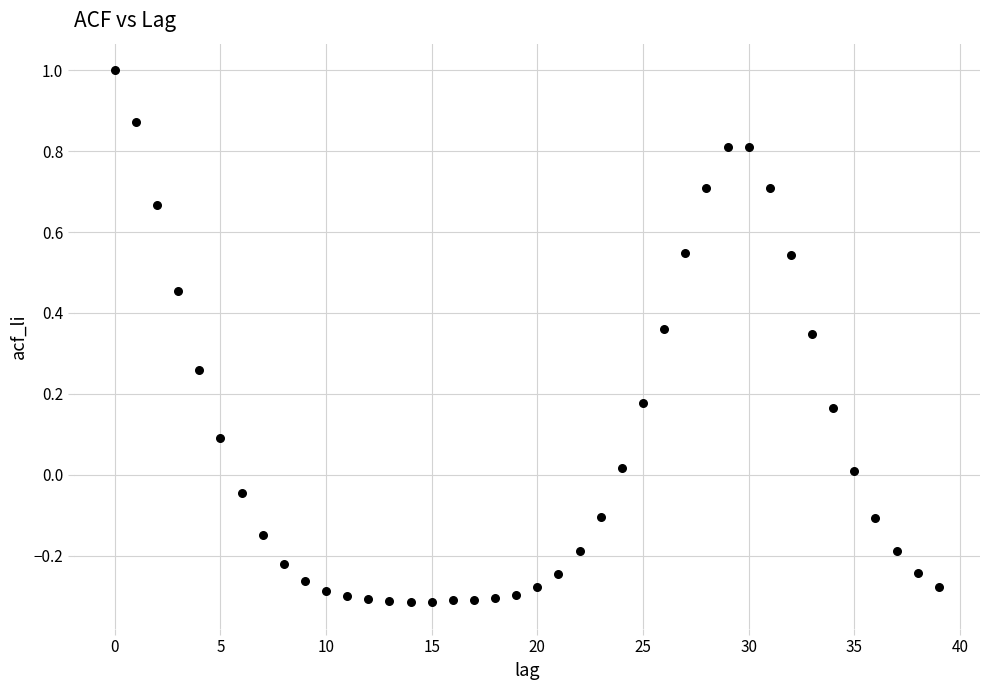

What is the range of Y values (max minus min)?

1.3